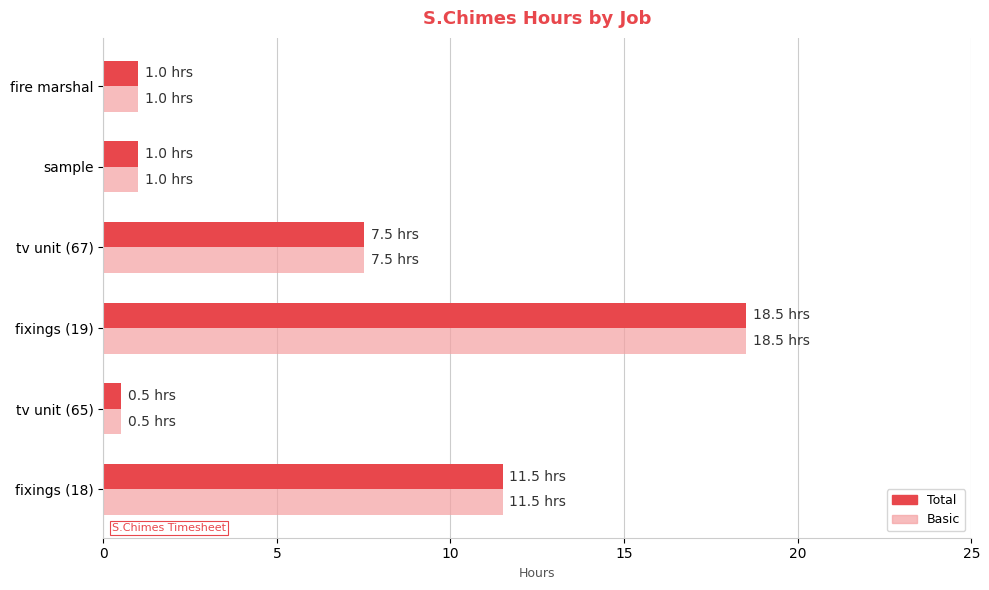

The value of Total at fixings (18) is 11.5. True or false?

True